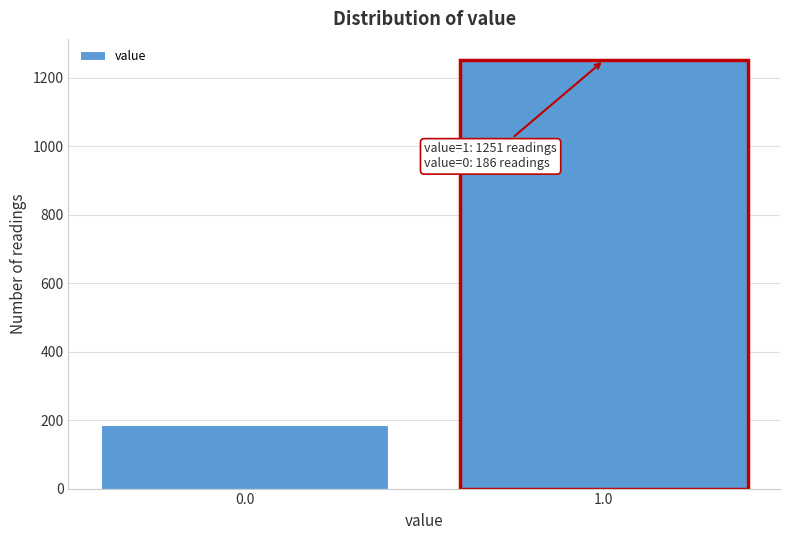

Reading left to right, extract all data points from this chart.

0.0=186	1.0=1251